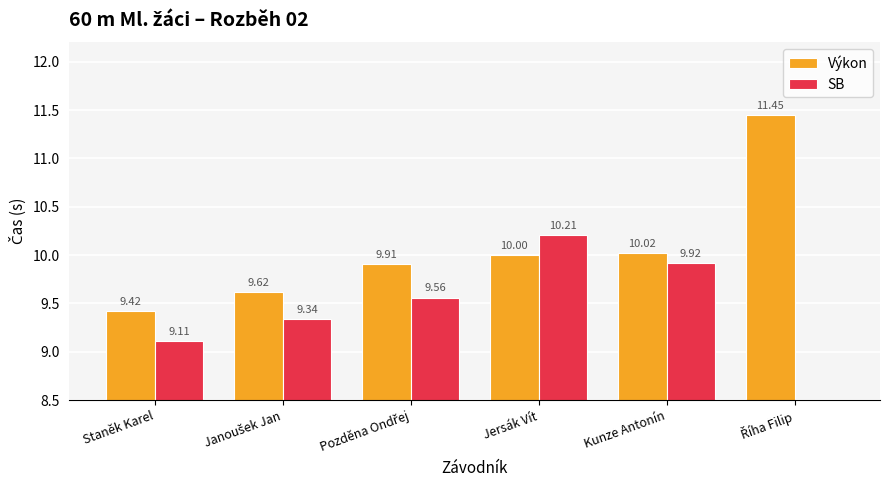

Reading left to right, transcribe all the data shown in this chart.

Výkon: Staněk Karel=9.4	Janoušek Jan=9.6	Pozděna Ondřej=9.9	Jersák Vít=10.0	Kunze Antonín=10.0	Říha Filip=11.4
SB: Staněk Karel=9.1	Janoušek Jan=9.3	Pozděna Ondřej=9.6	Jersák Vít=10.2	Kunze Antonín=9.9	Říha Filip=0.0